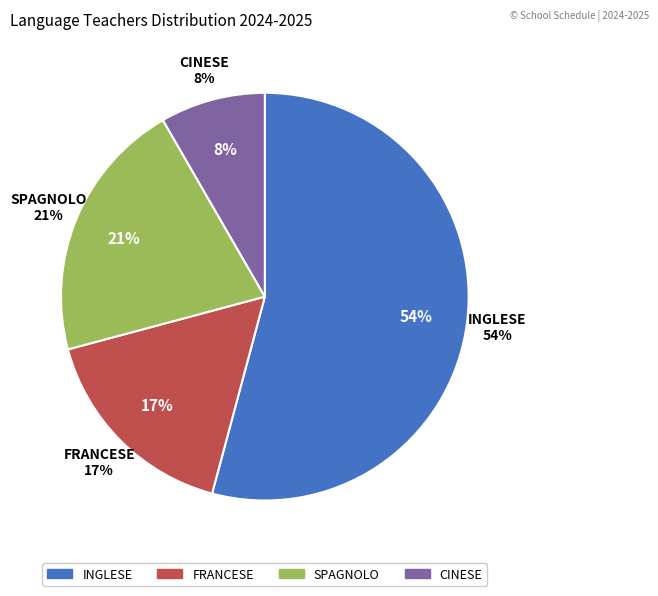

Combined, what portion of the pie is FRANCESE and INGLESE?

70.8%